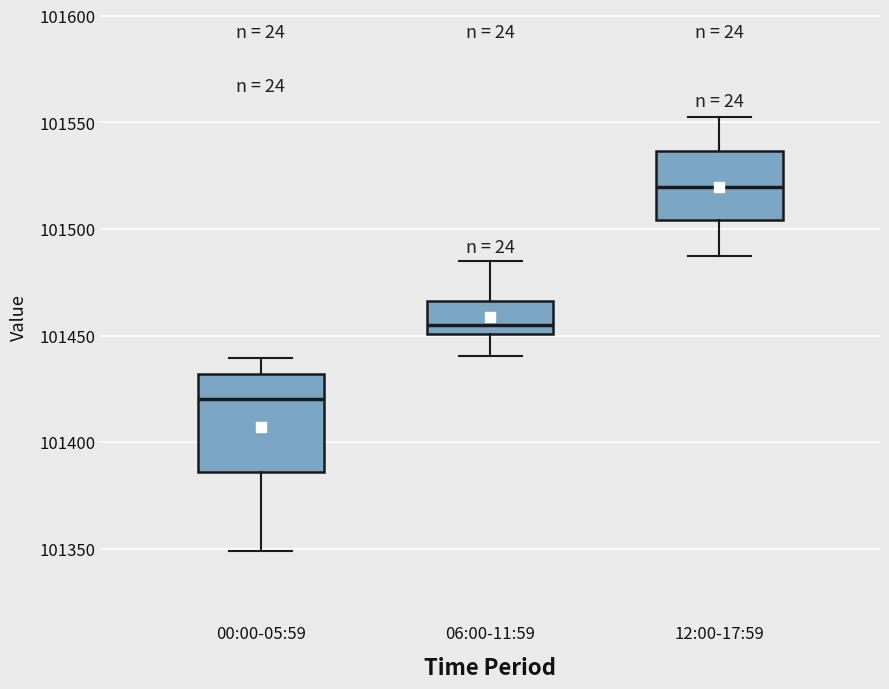

Comparing the boxes themselves (not the whiskers), which one is the tallest?

00:00-05:59